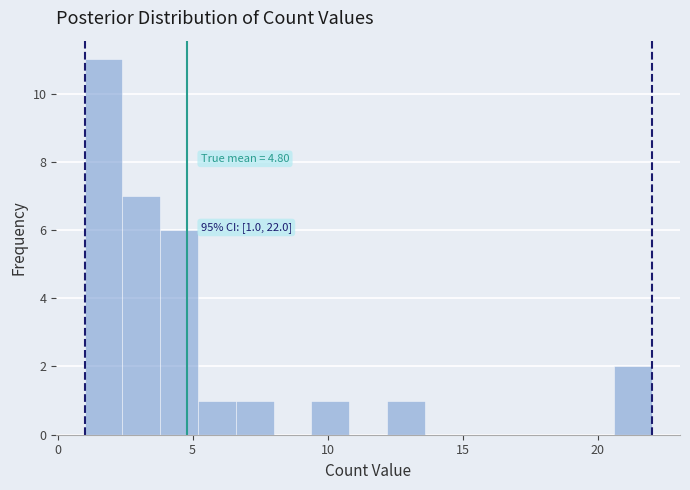

Around what value on the x-axis is the tallest bar? Give the approximate position of its centre, as read against the axis.

1.5